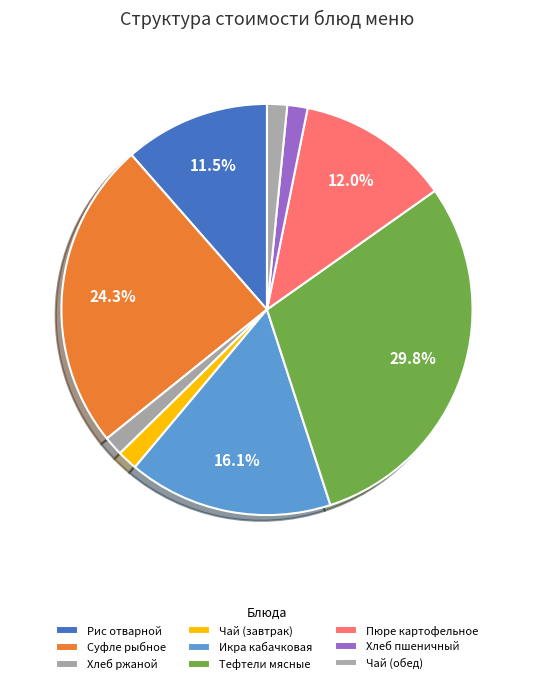

Is the sum of Чай (обед) and Хлеб пшеничный greater than half?

No